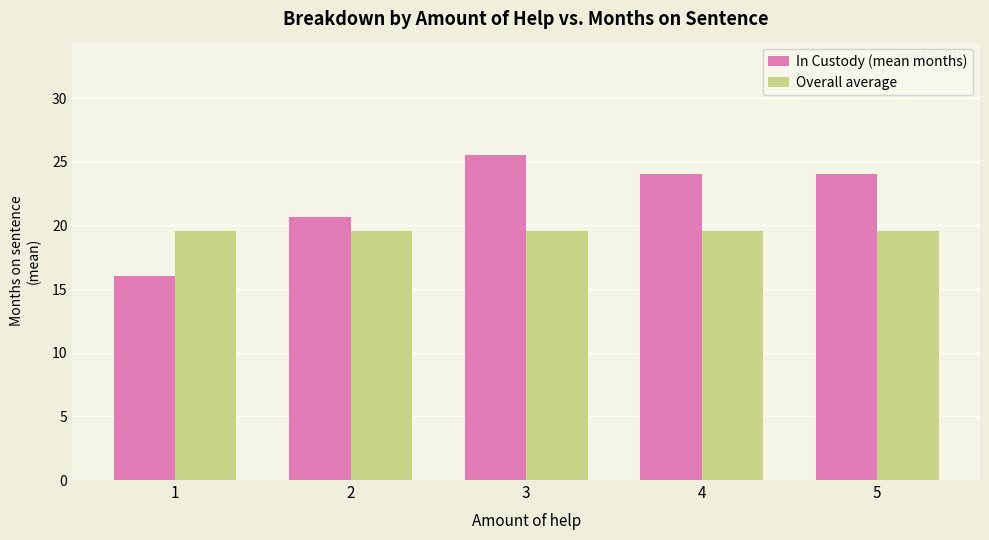

How many groups of bars are there?

5